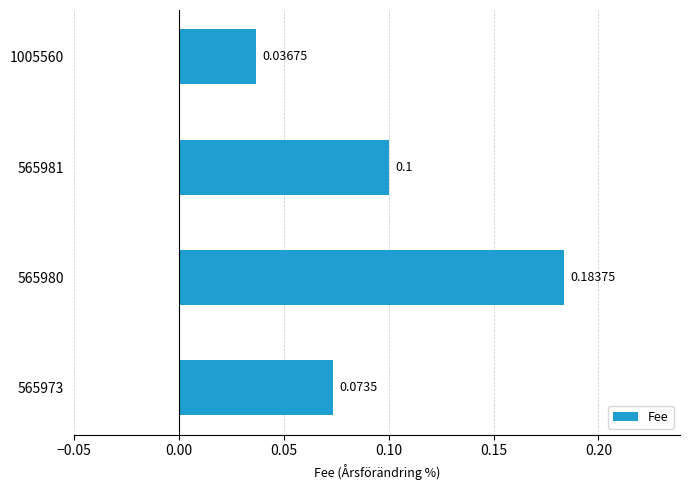

What is the sum of the values at 565980 and 565981?

0.3